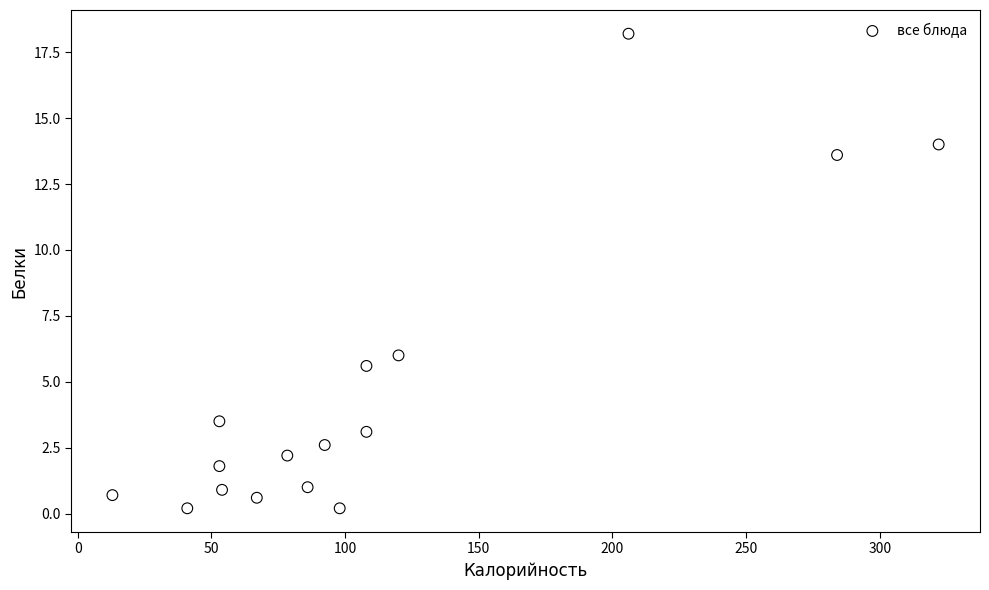

What is the range of Y values (max minus min)?

18.0